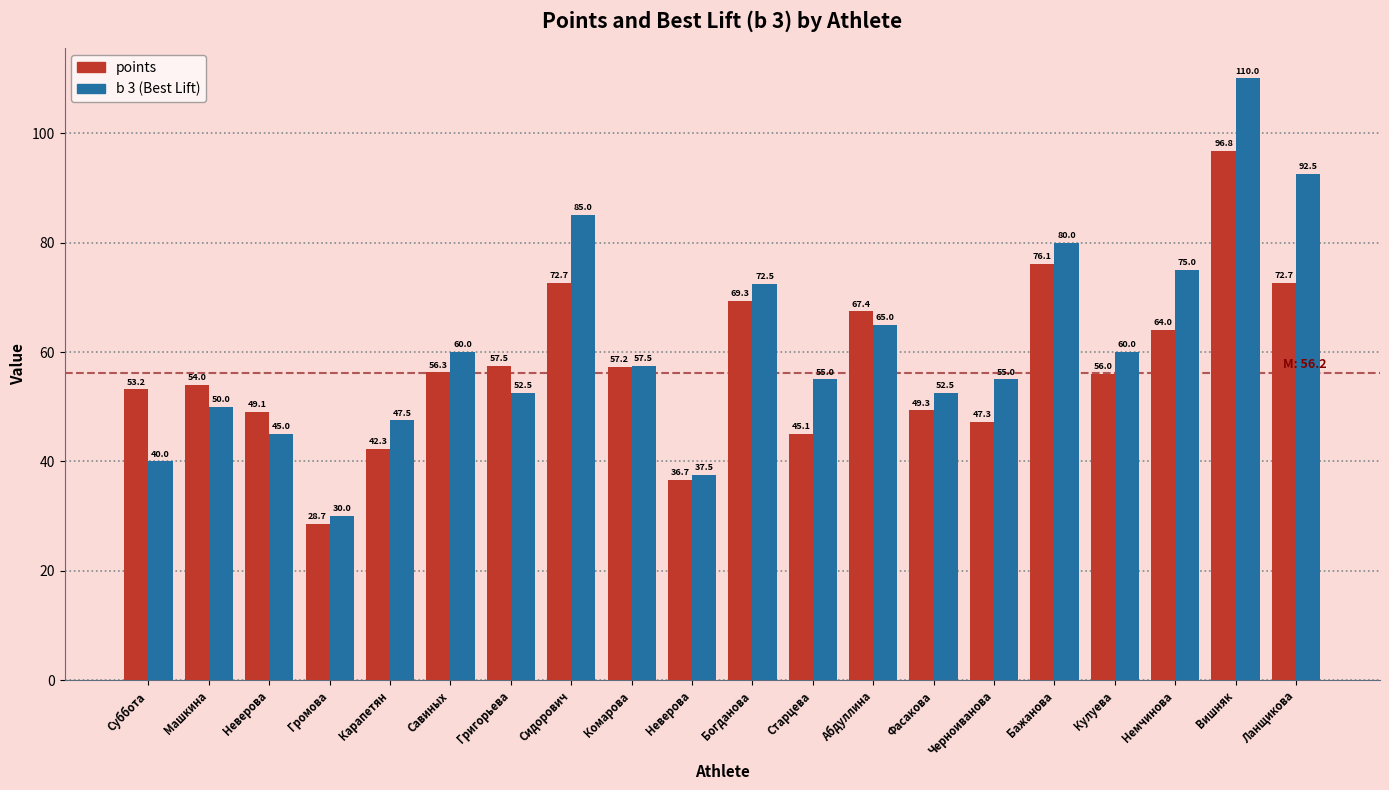

How many groups of bars are there?

20